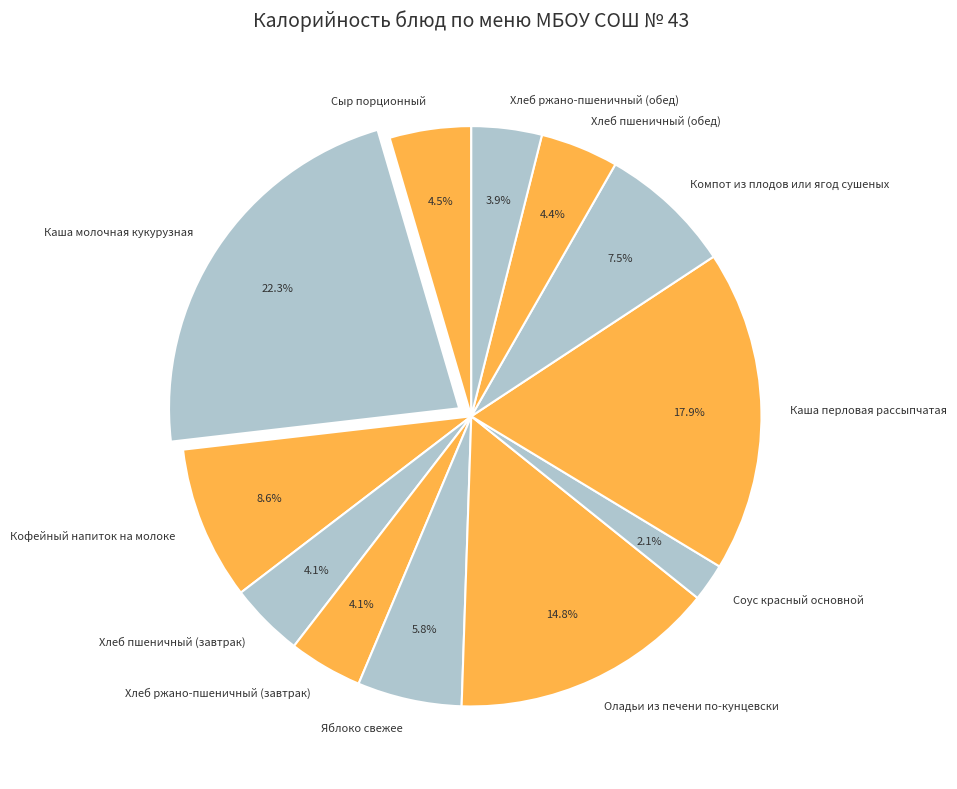

How many segments does this pie chart have?

12